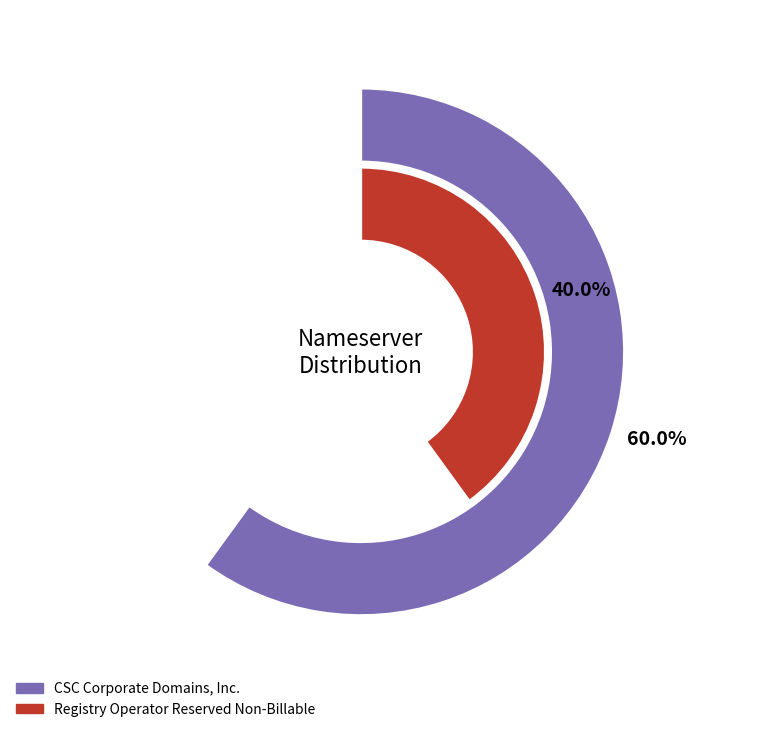

Which category accounts for the majority?

CSC Corporate Domains, Inc.